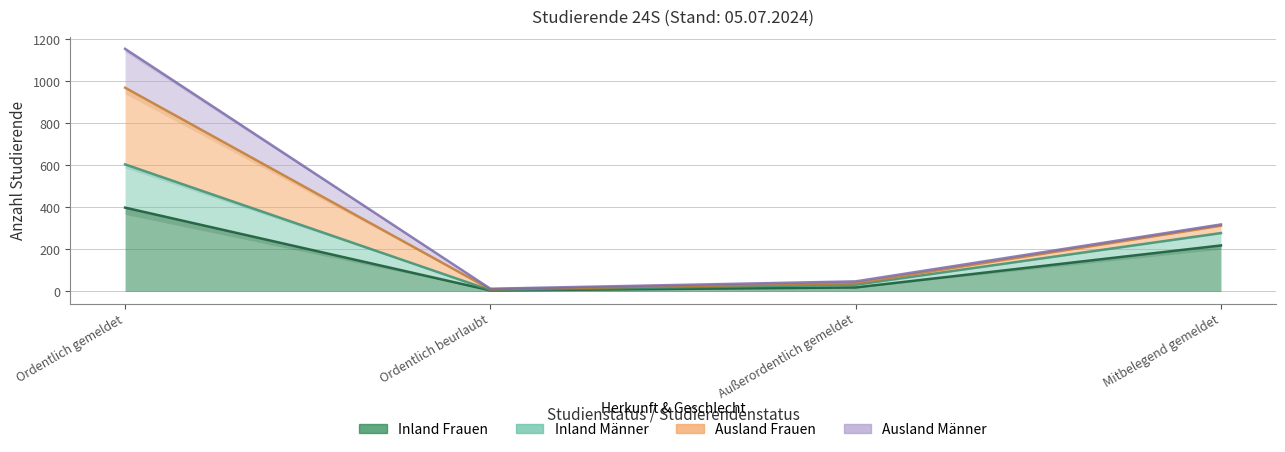

True or false: Inland Männer has more than 1 points higher than both neighbors.

False